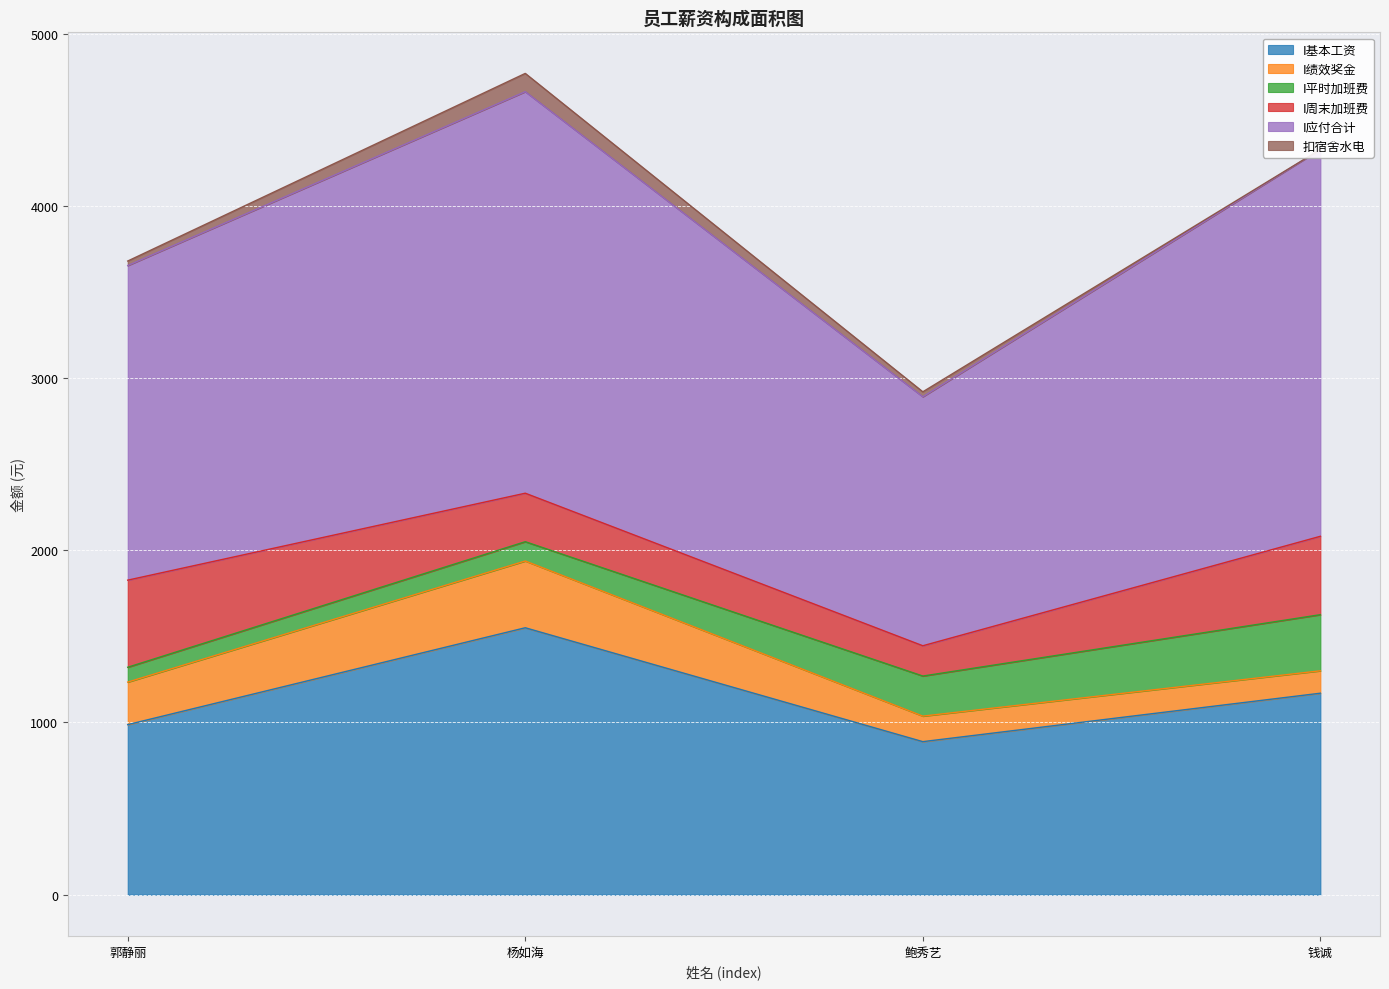

In I绩效奖金, how many points are higher than both neighbors (excluding endpoints)?

1